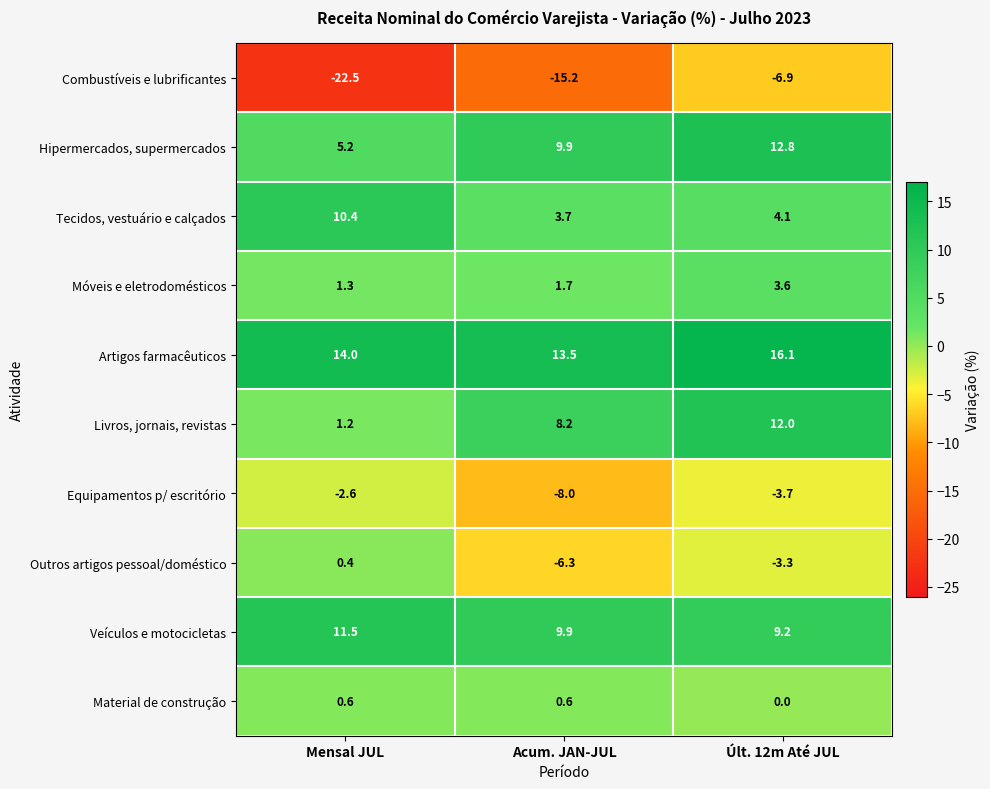

The Tecidos, vestuário e calçados series shows 5.9 at Acum. JAN-JUL. True or false?

False